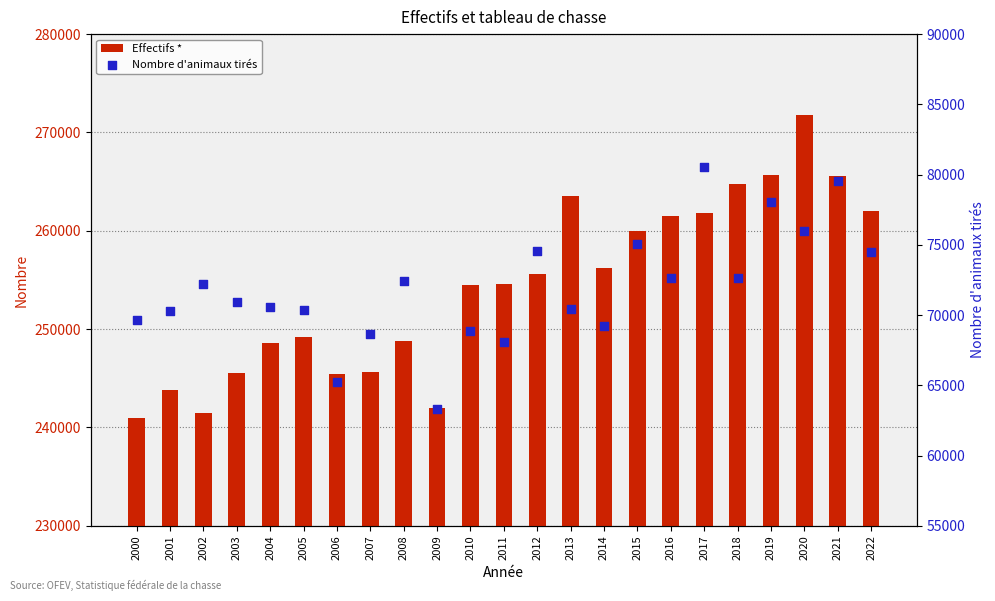

At which category is the sum across all series the highest?

2020